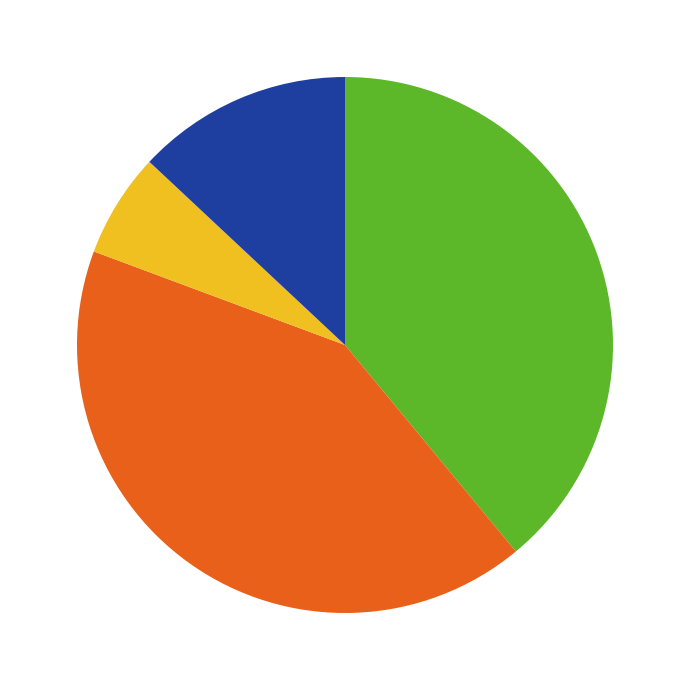

How many slices are in this pie chart?

4